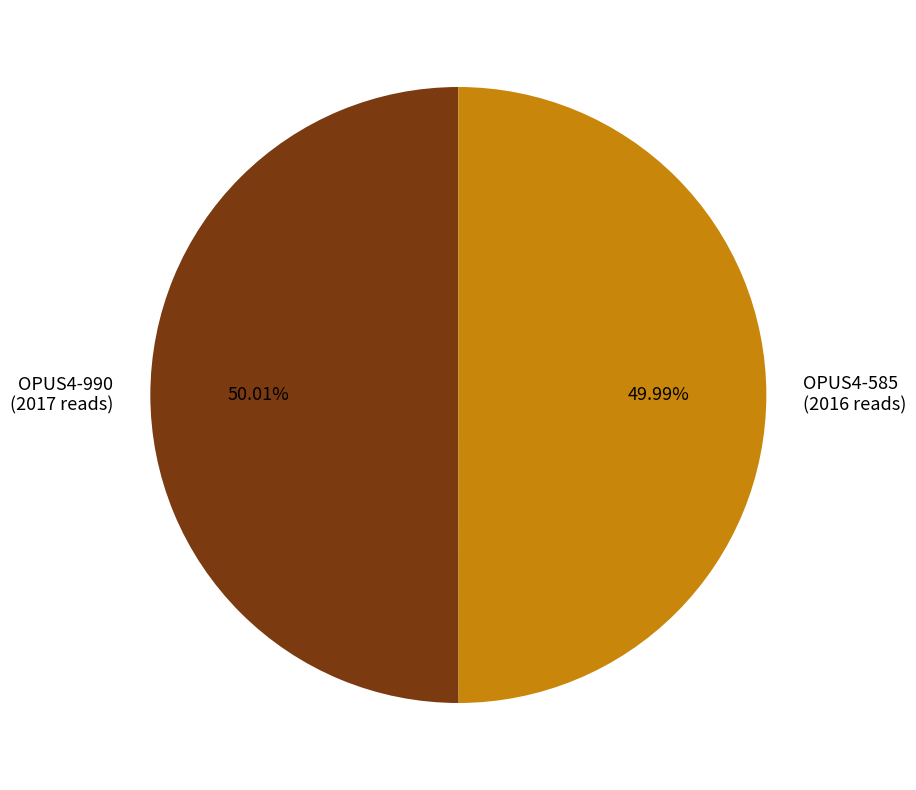

What percentage is the OPUS4-990 slice, to the nearest percent?

50%